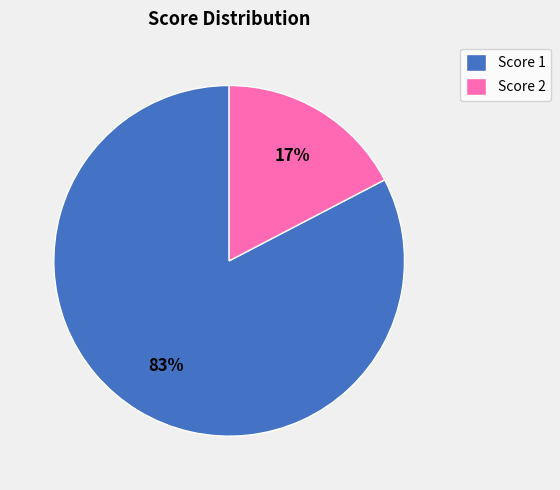

Do Score 2 and Score 1 together represent more than half of the pie?

Yes